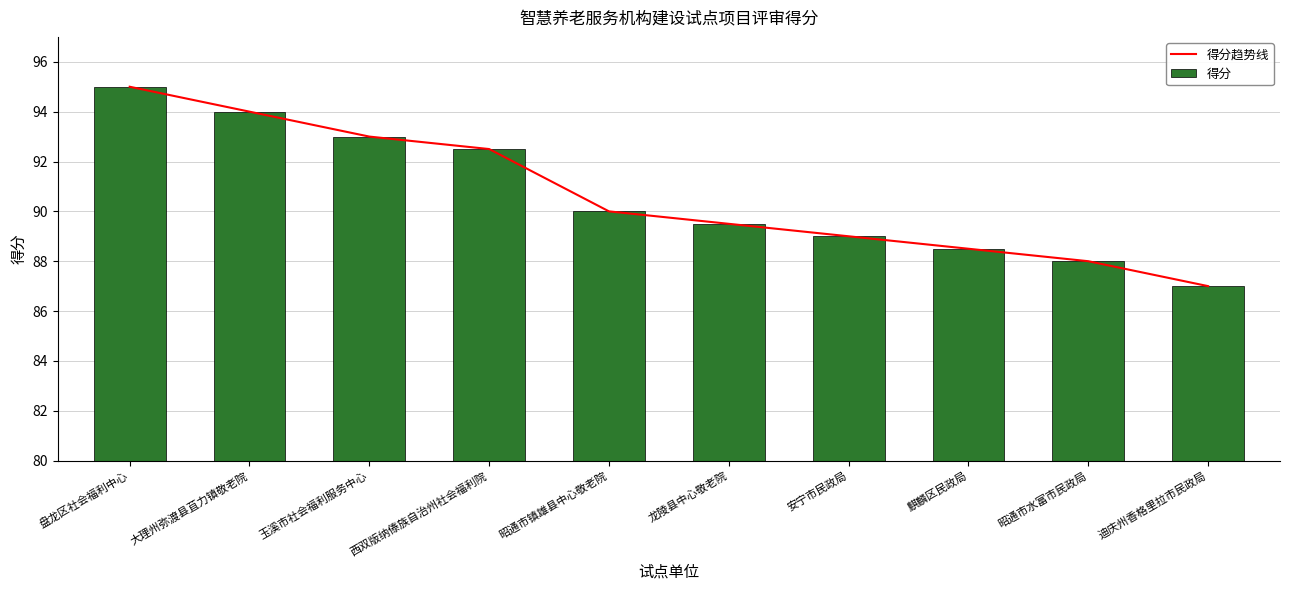

At which label does 得分趋势线 first exceed 90?

盘龙区社会福利中心